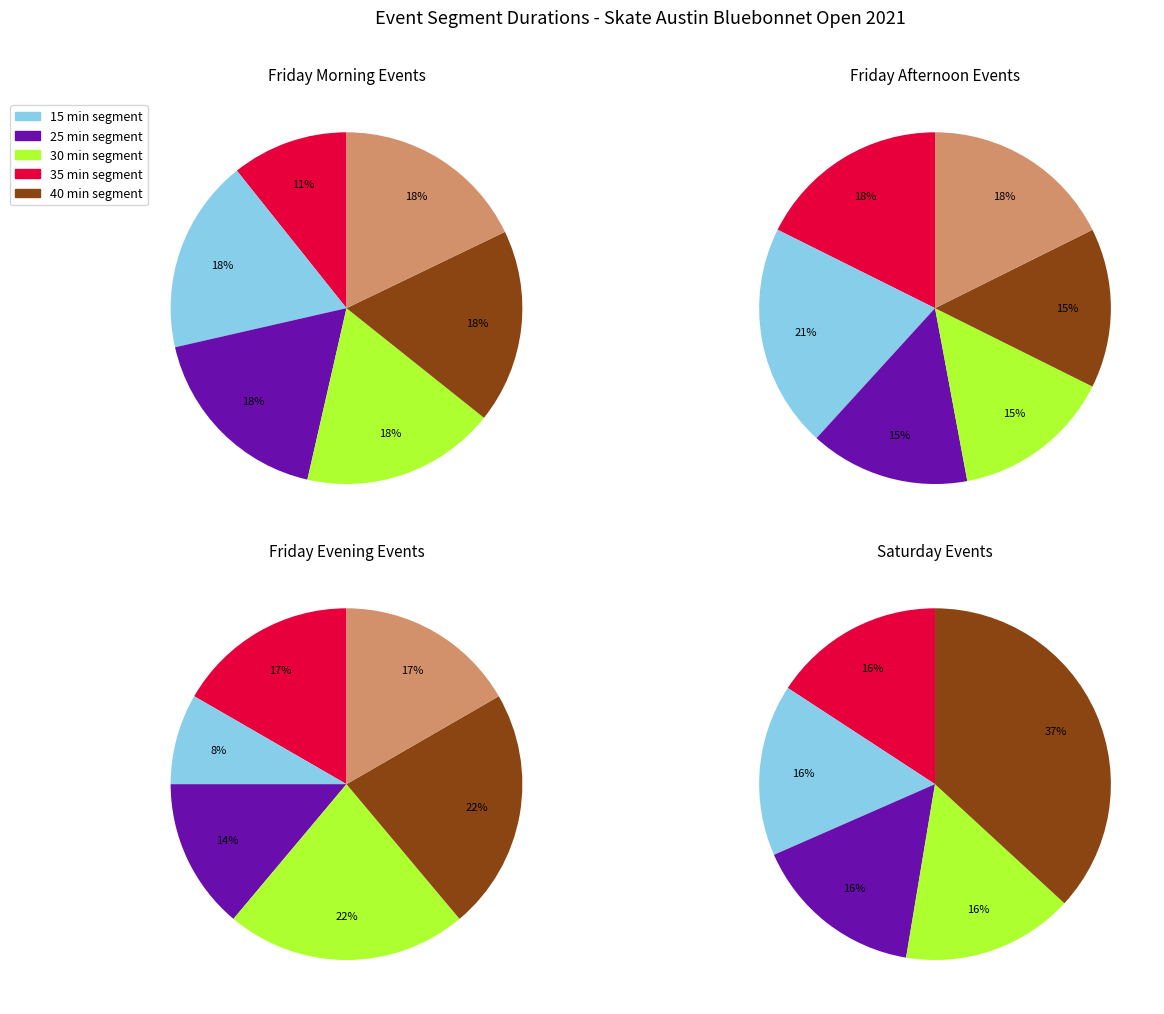

How many slices are in this pie chart?

23